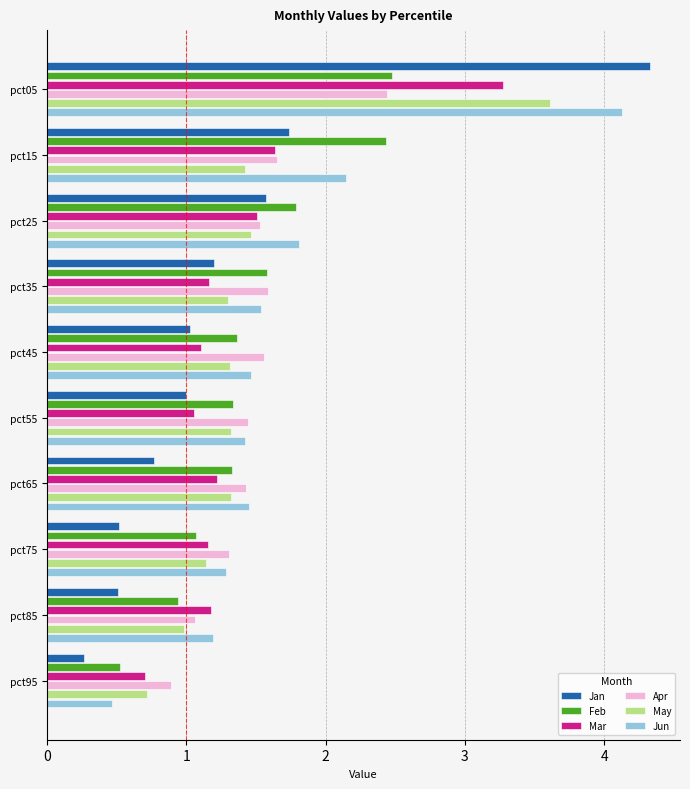

At which category is the sum across all series the highest?

pct05